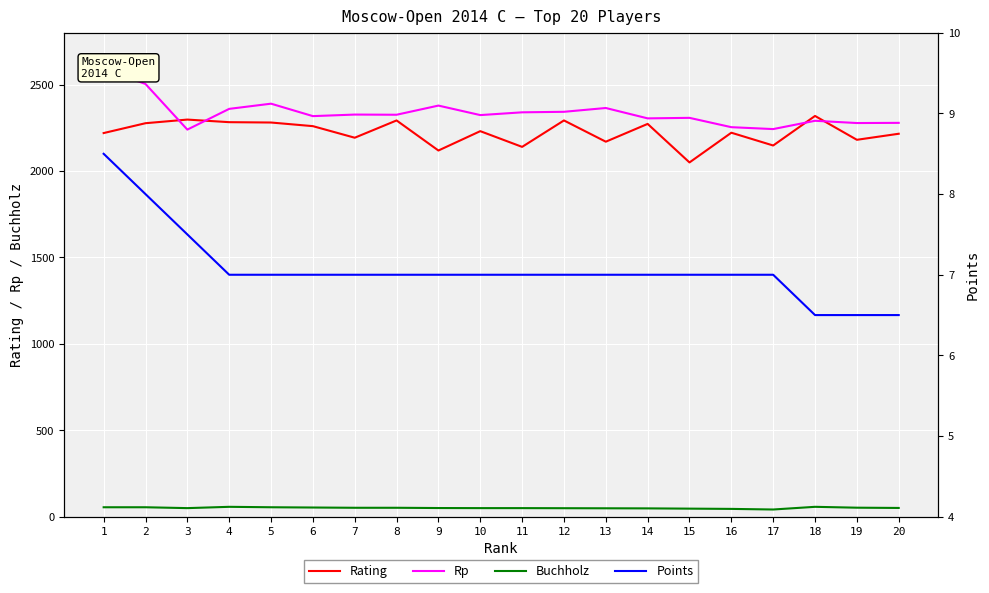

What is the difference between the maximum and minimum values in the Points series?

2.0